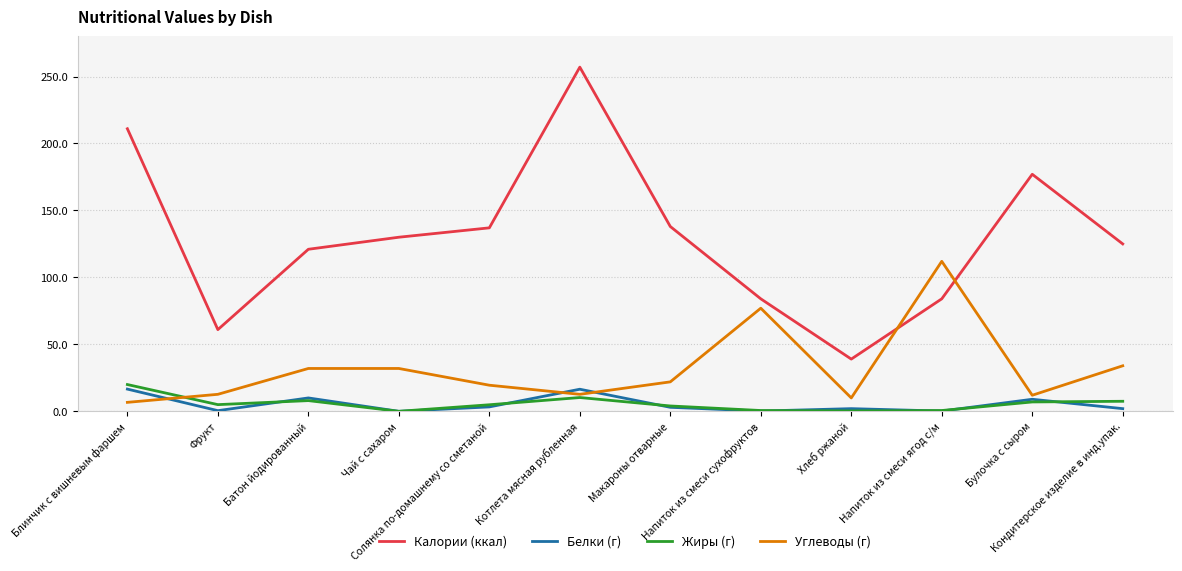

True or false: Калории (ккал) and Жиры (г) intersect in this chart.

False